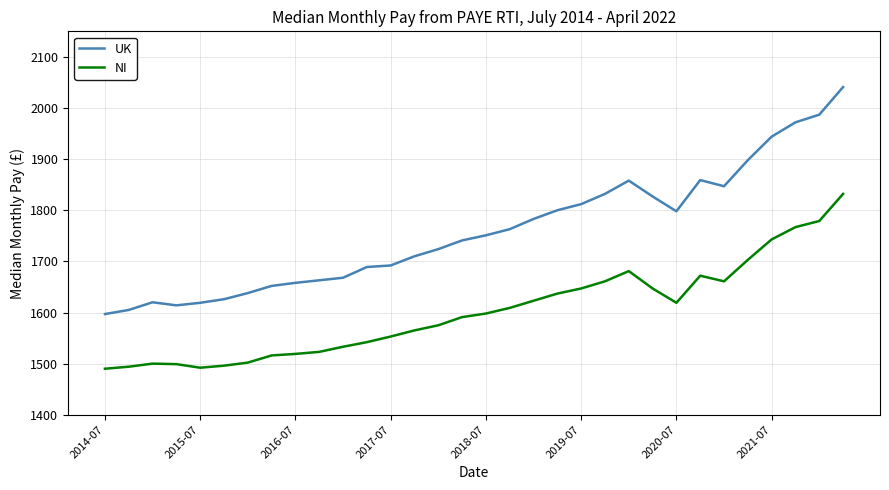

True or false: NI and UK cross at least once.

False